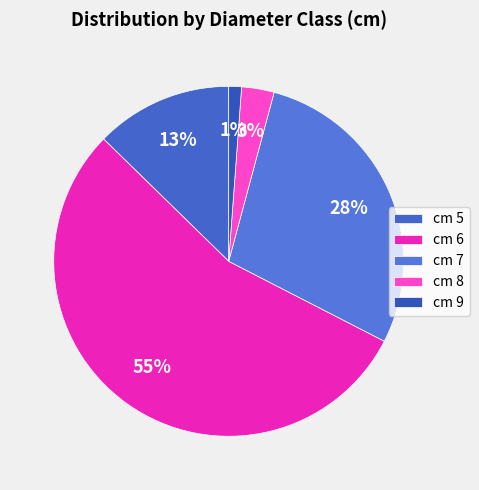

Which category has the biggest portion of the pie?

cm 6